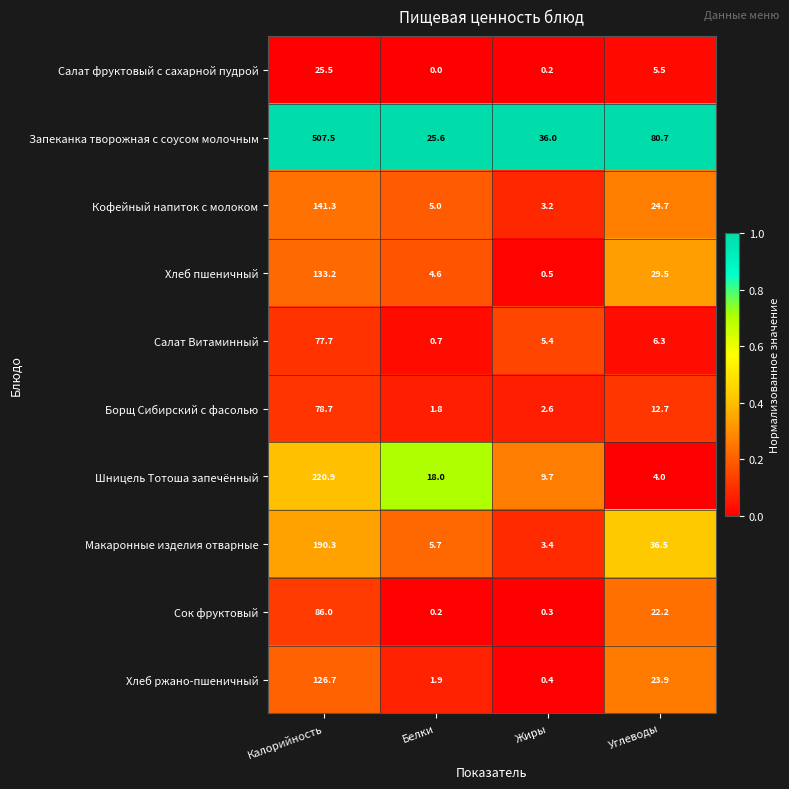

Is it true that Борщ Сибирский с фасолью equals 2.6 at Жиры?

True